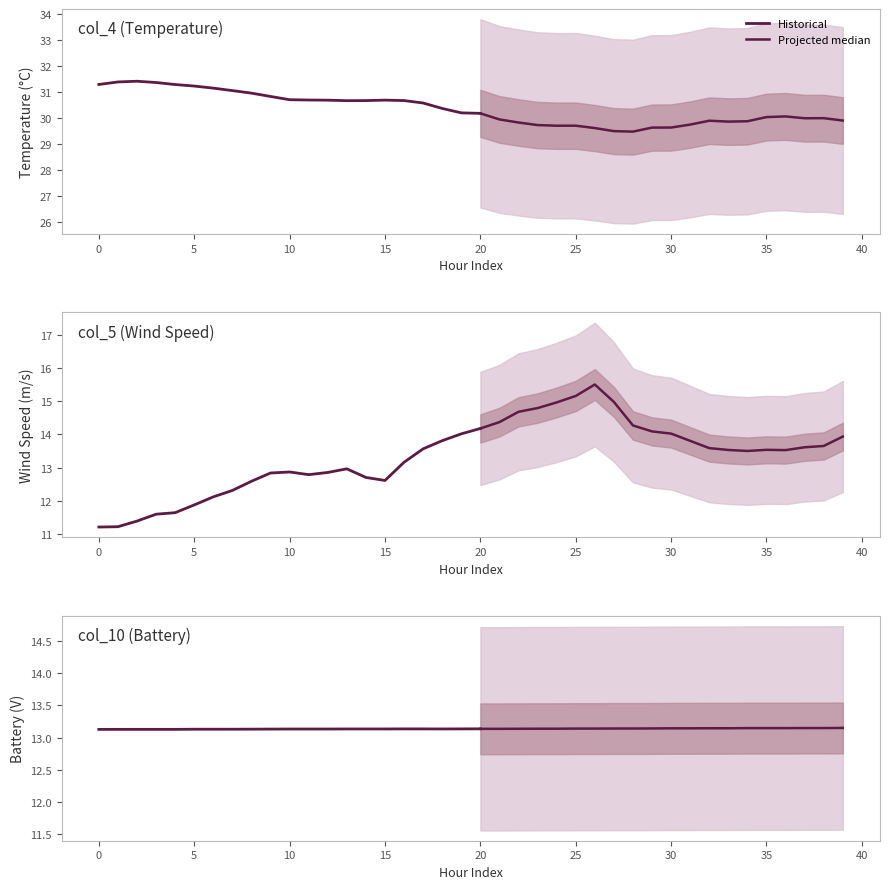

What is the difference between the maximum and minimum values in the col_4 series?

1.9